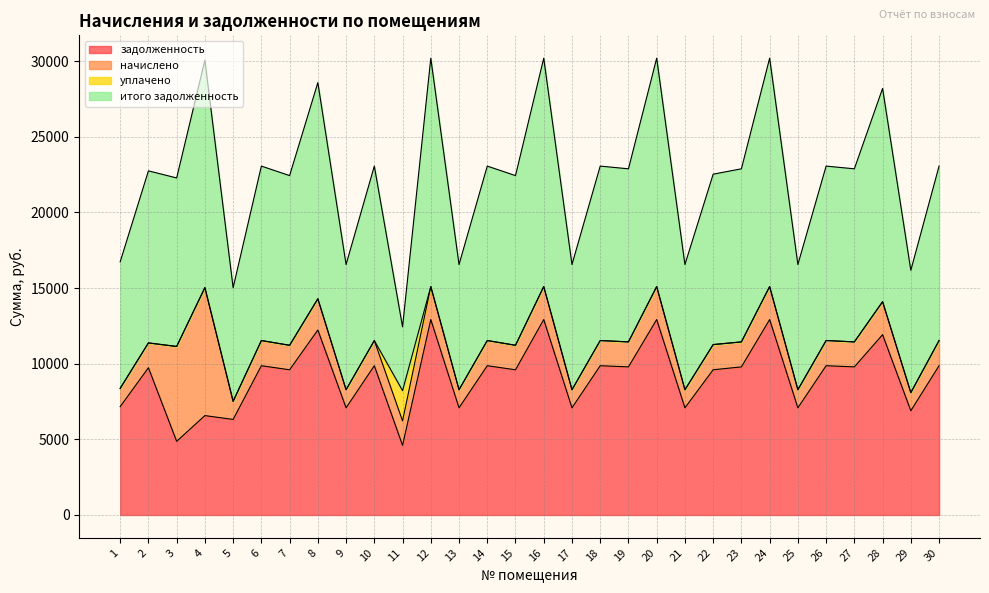

The value of итого задолженность at 30 is 11534.2. True or false?

True